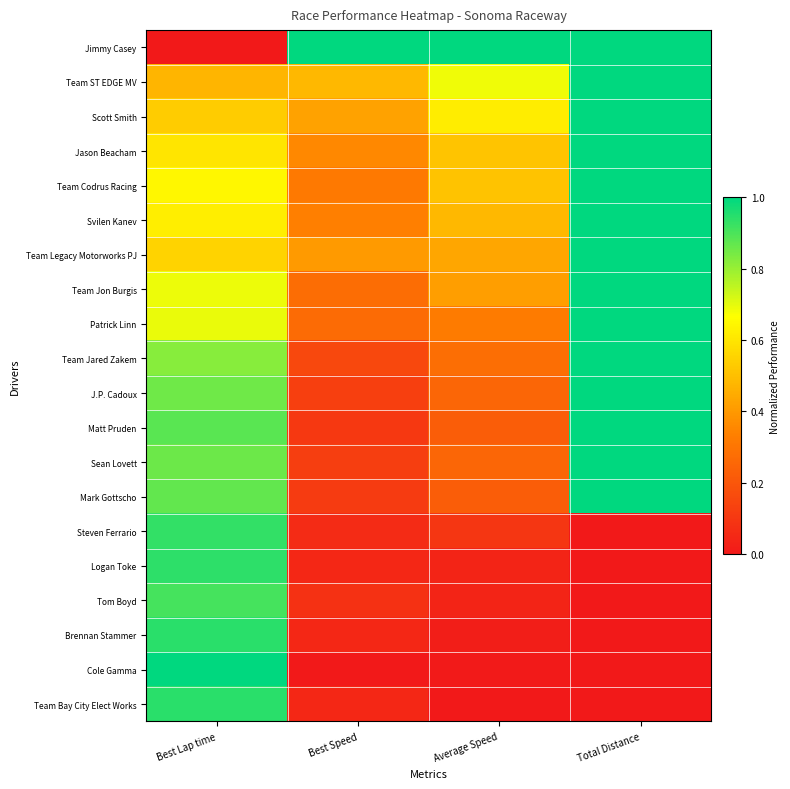

What is the total value across all series at Average Speed?

6.4